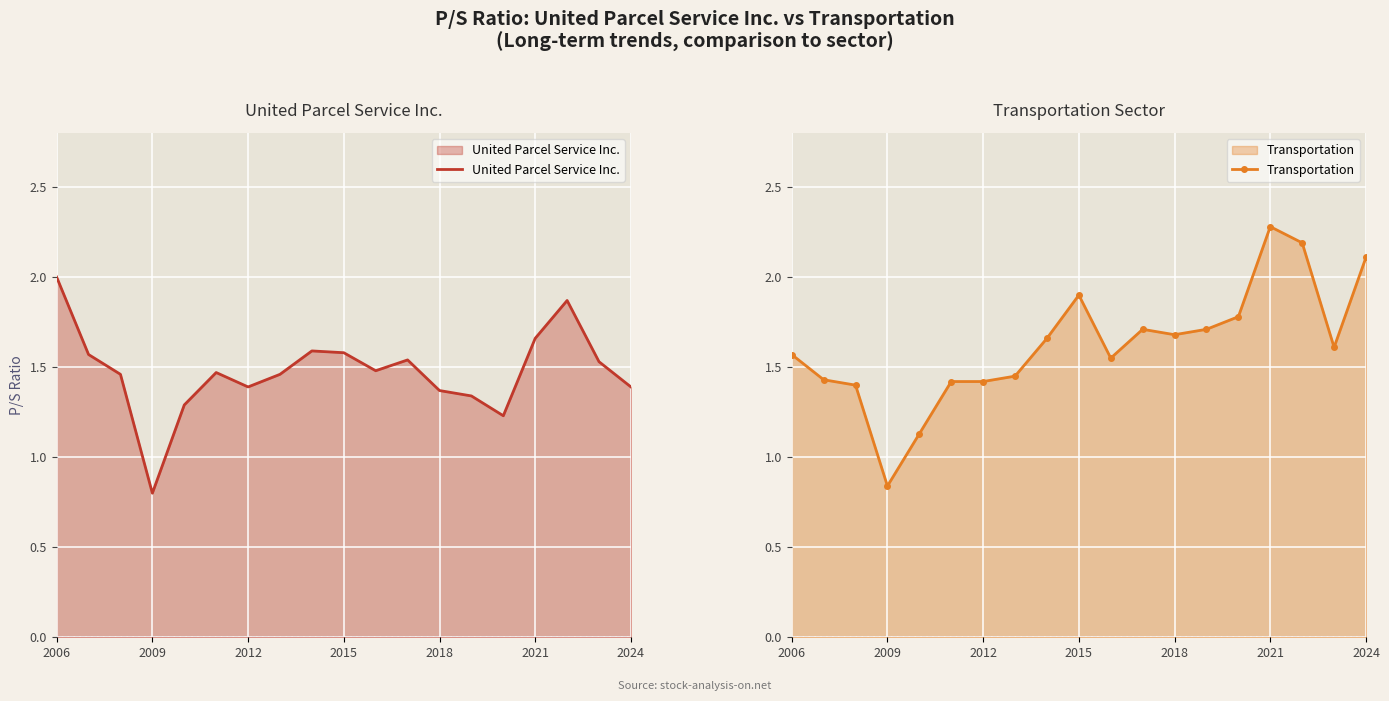

How many data points in United Parcel Service Inc. are less than 1?

1